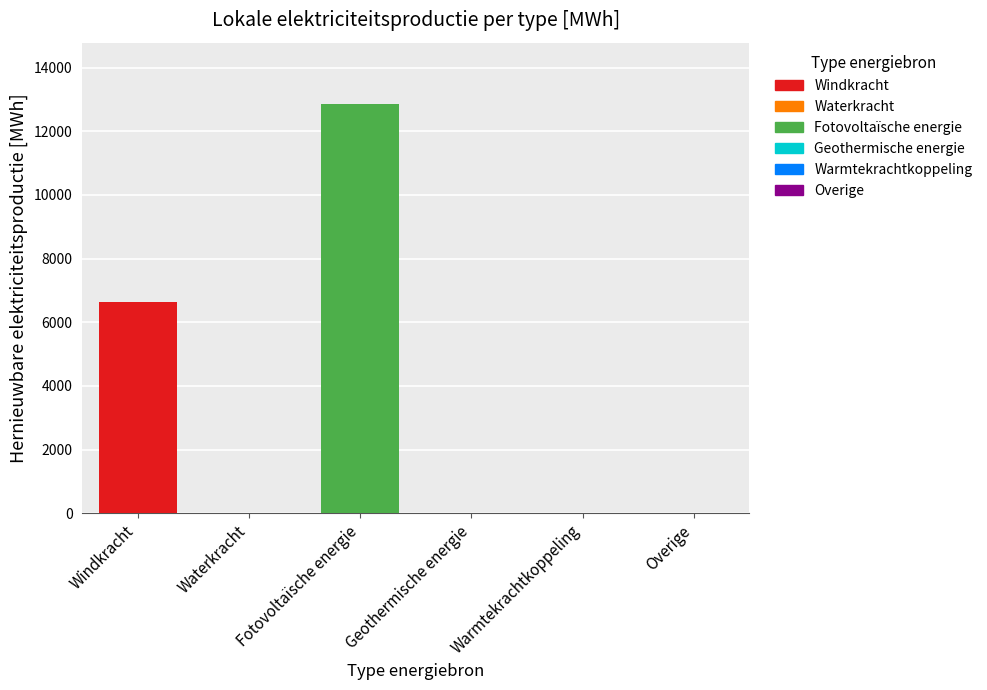

How many data points does each series have?

6